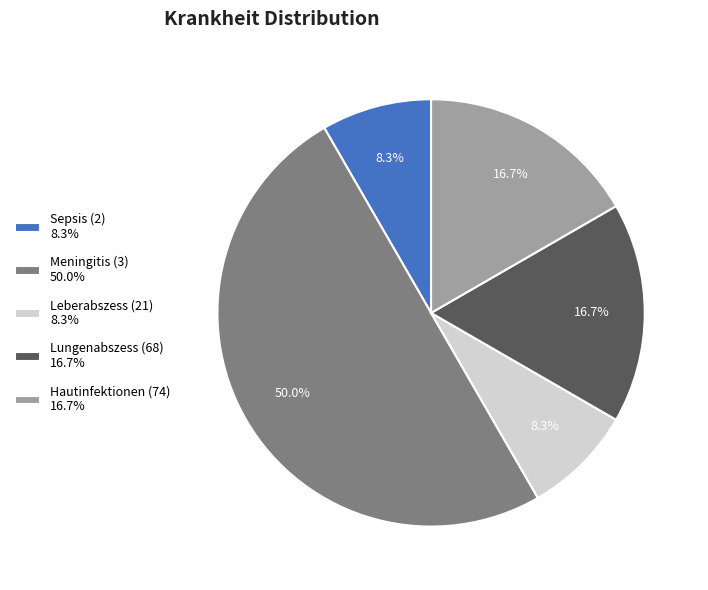

How many segments does this pie chart have?

5